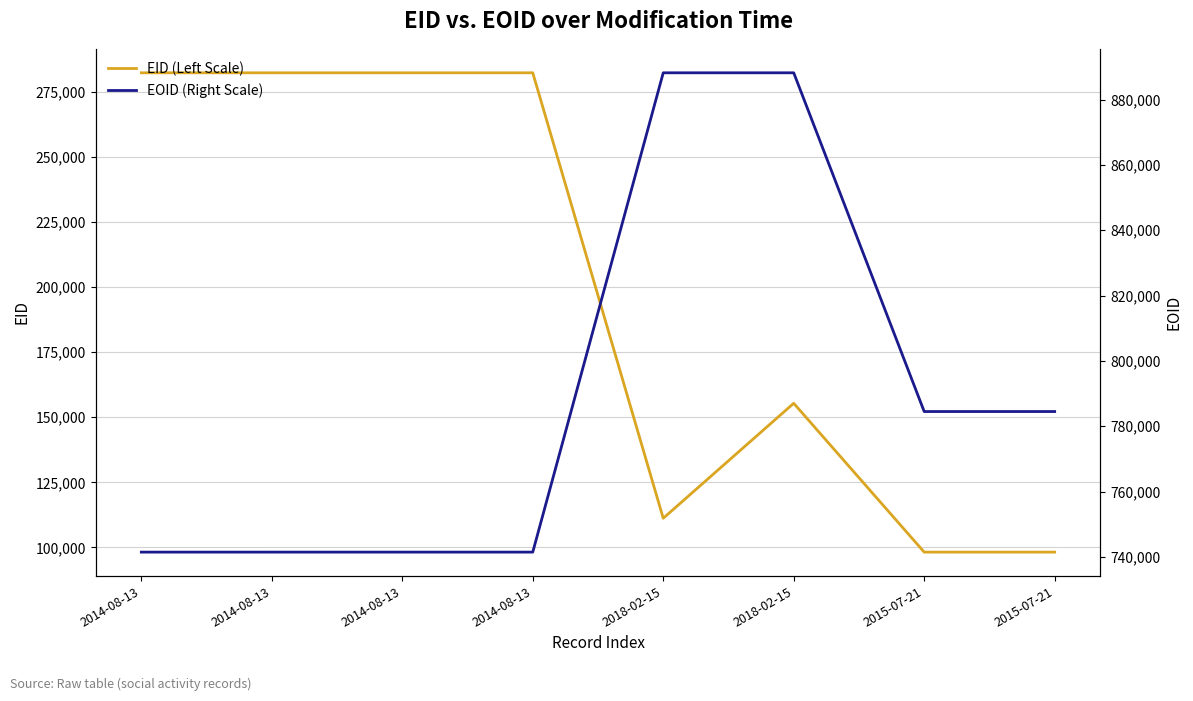

Which series changed the most between 2014-08-13 and 2018-02-15?

EOID (Right Scale)